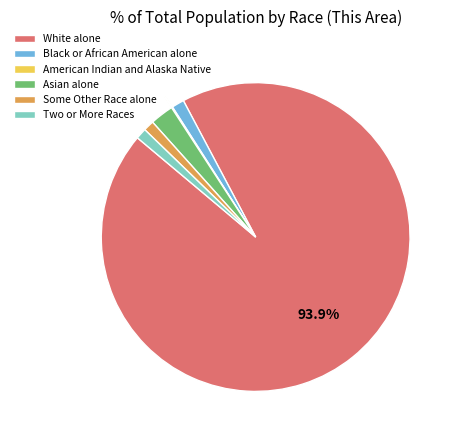

Is it true that Asian alone is 9% of the pie?

False